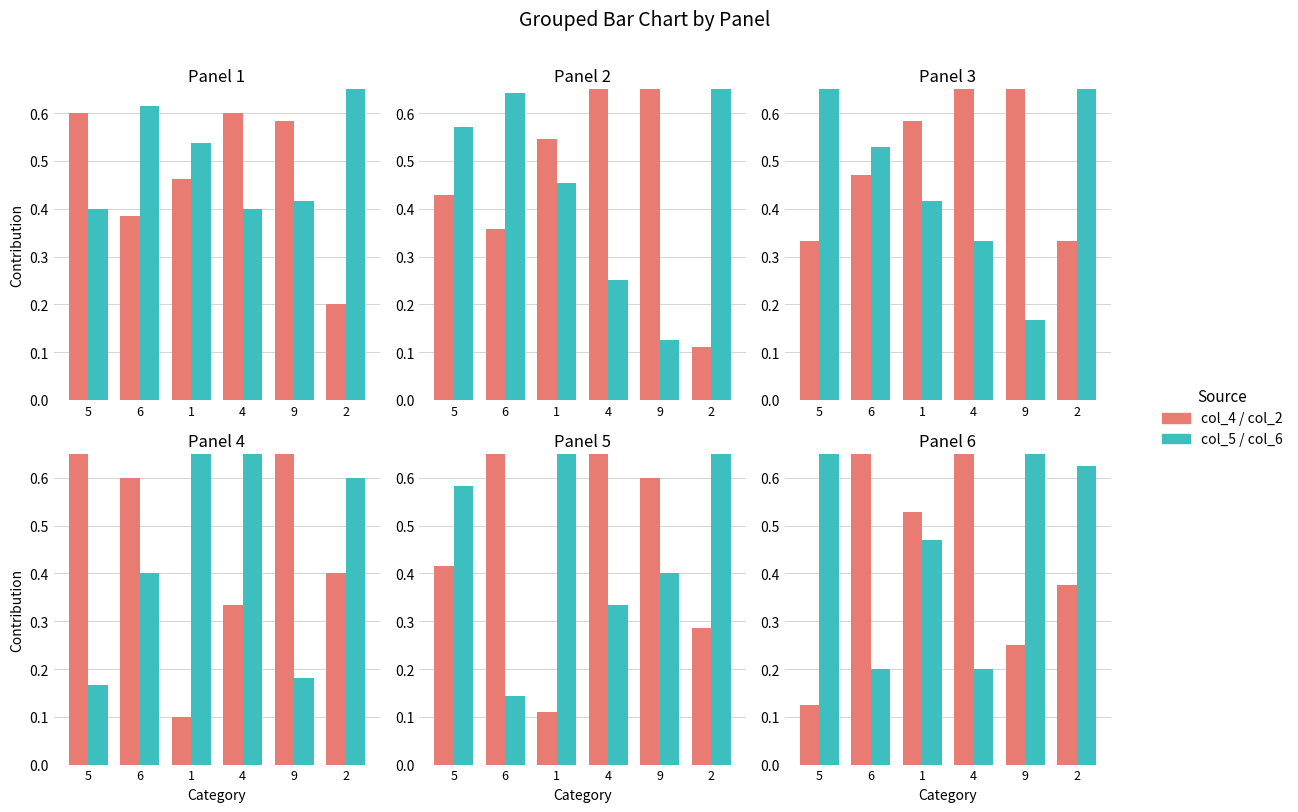

At which category is the sum across all series the highest?

9